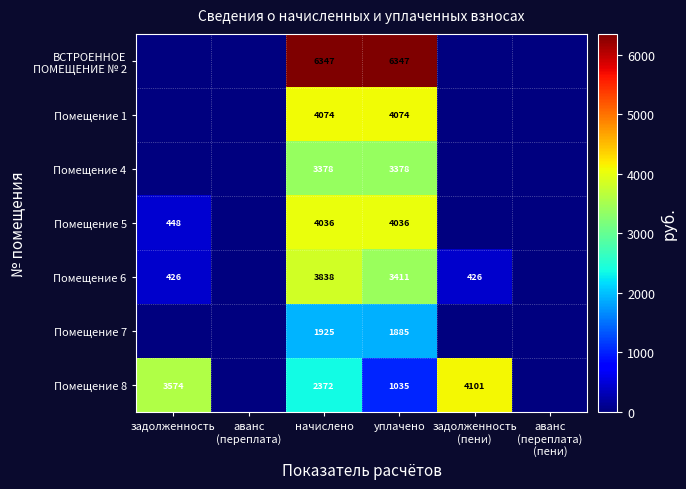

What is the spread (max minus min) of values at начислено?

4422